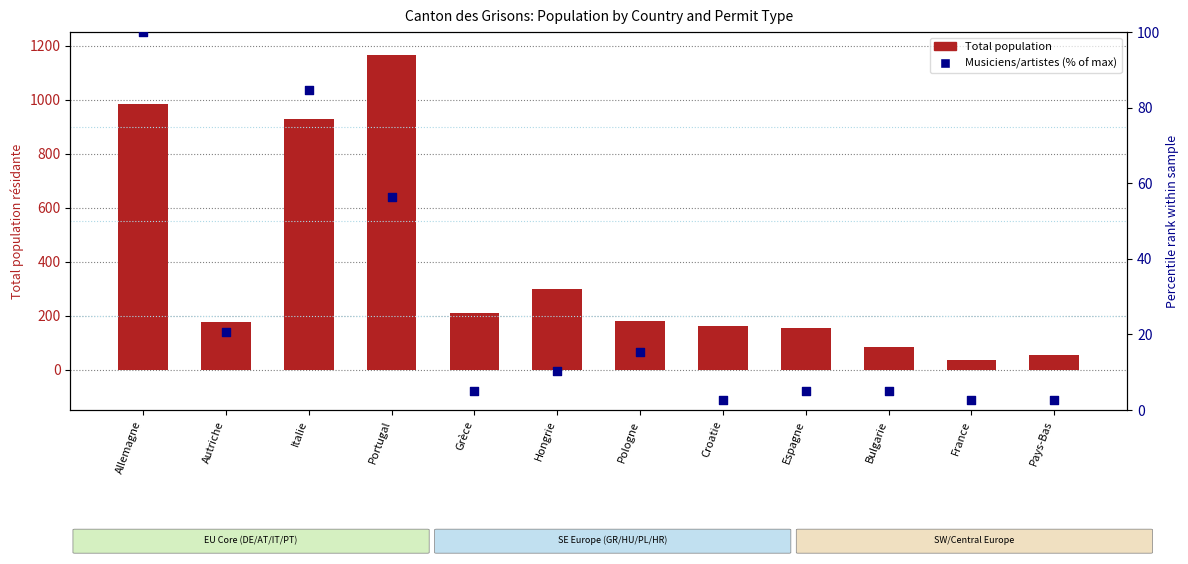

Which series has the largest total across all categories?

Total population